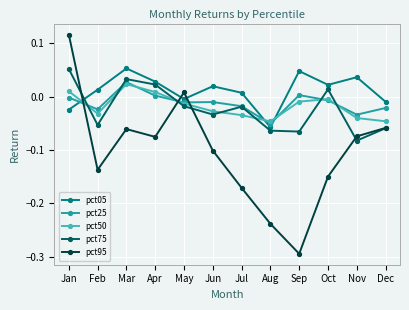

The pct50 series shows -0.0 at Sep. True or false?

True